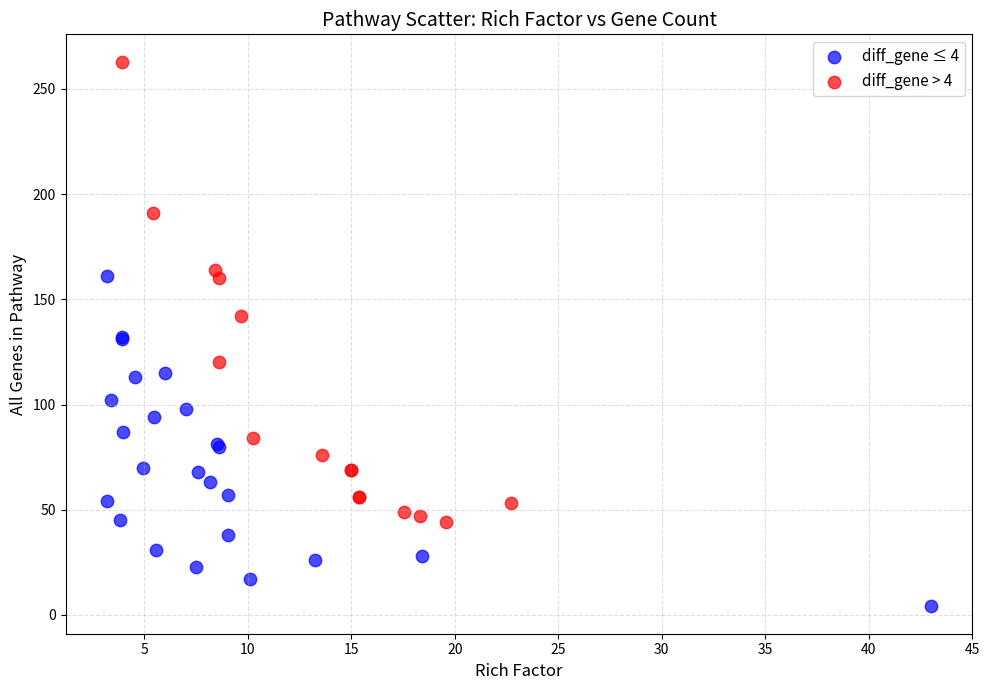

What are all the series names shown in the legend?

diff_gene ≤ 4, diff_gene > 4